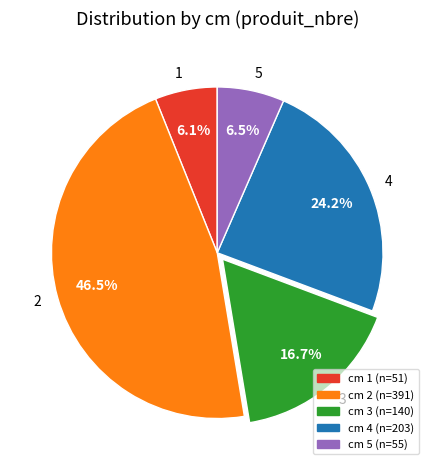

Does any single category account for the majority?

No